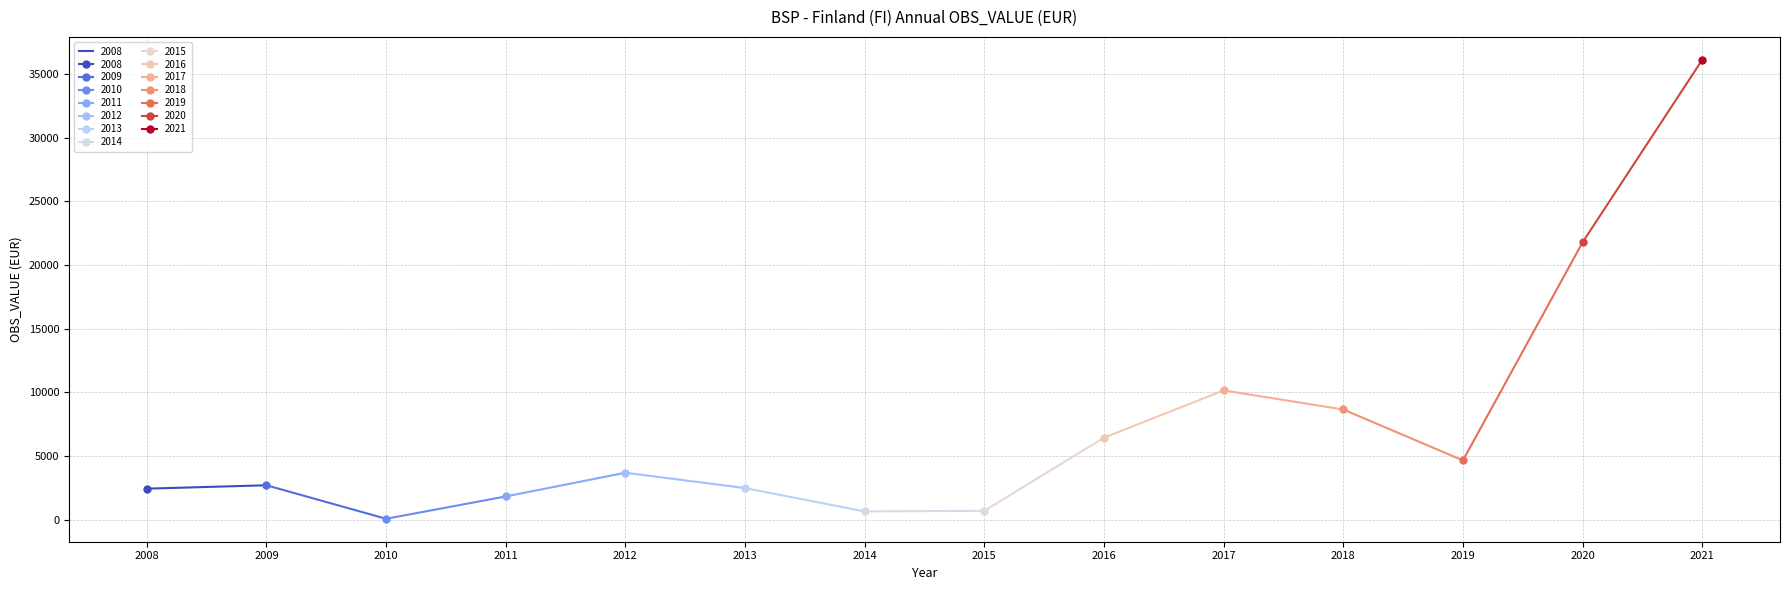

What is the sum of the values at 2014 and 2012?

4323.1